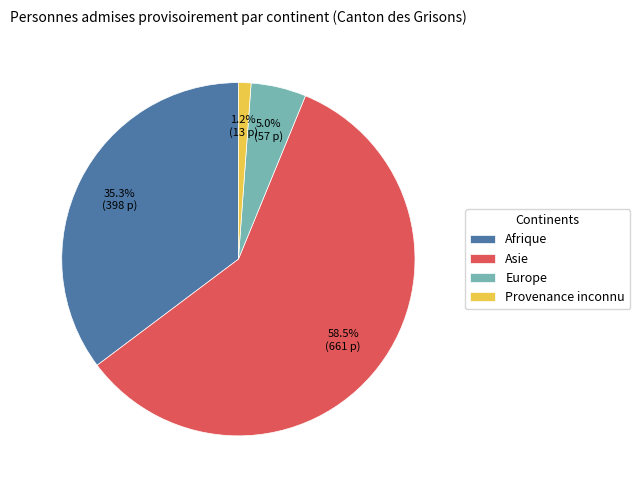

Between Provenance inconnu and Europe, which is larger?

Europe